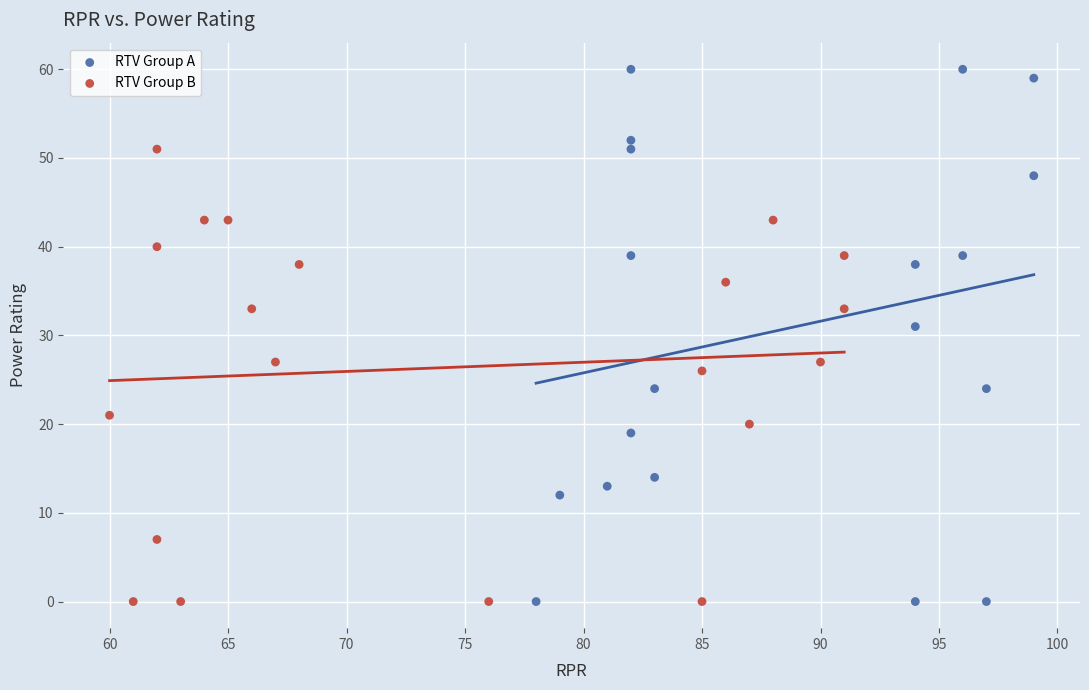

What are all the series names shown in the legend?

RTV Group A, RTV Group B